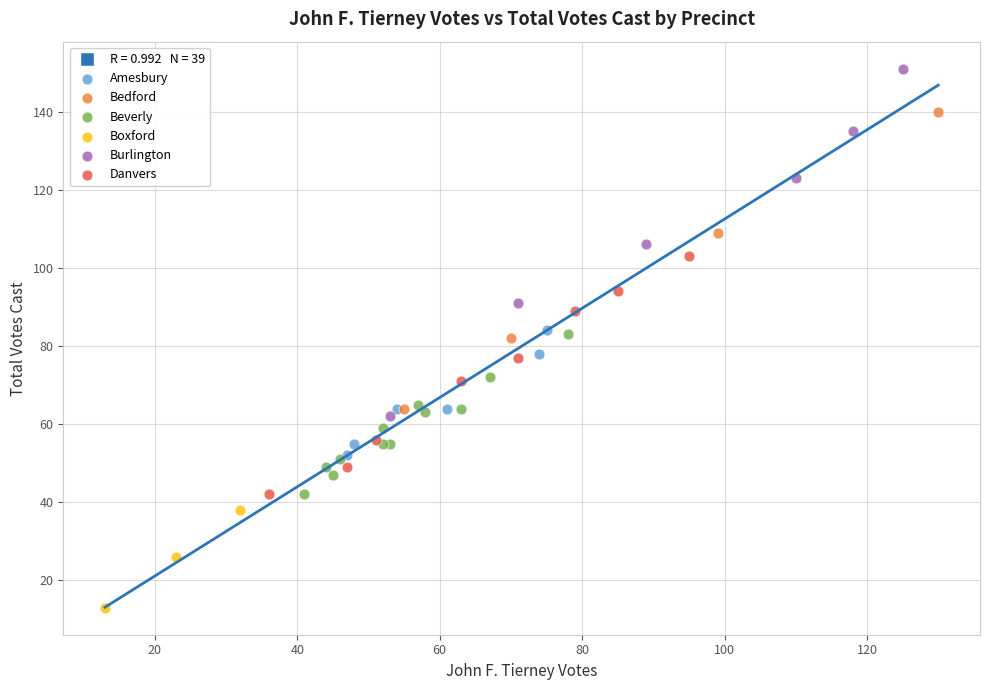

Which series reaches the maximum Y coordinate?

Burlington